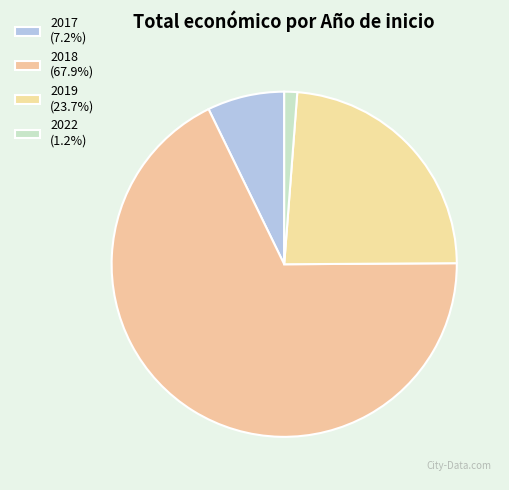

How many segments does this pie chart have?

4